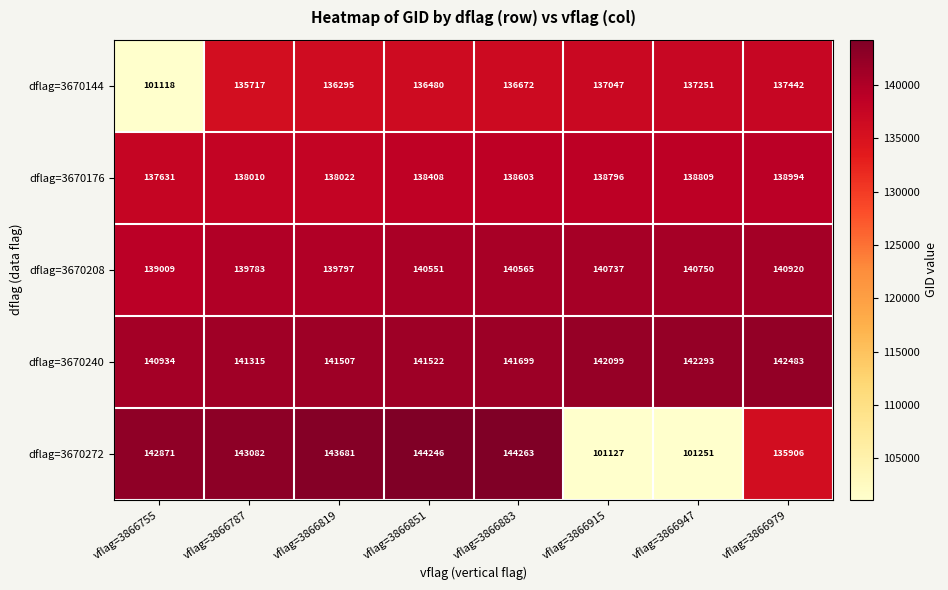

Rank the series by their maximum value, from lowest to highest.

dflag=3670144, dflag=3670176, dflag=3670208, dflag=3670240, dflag=3670272